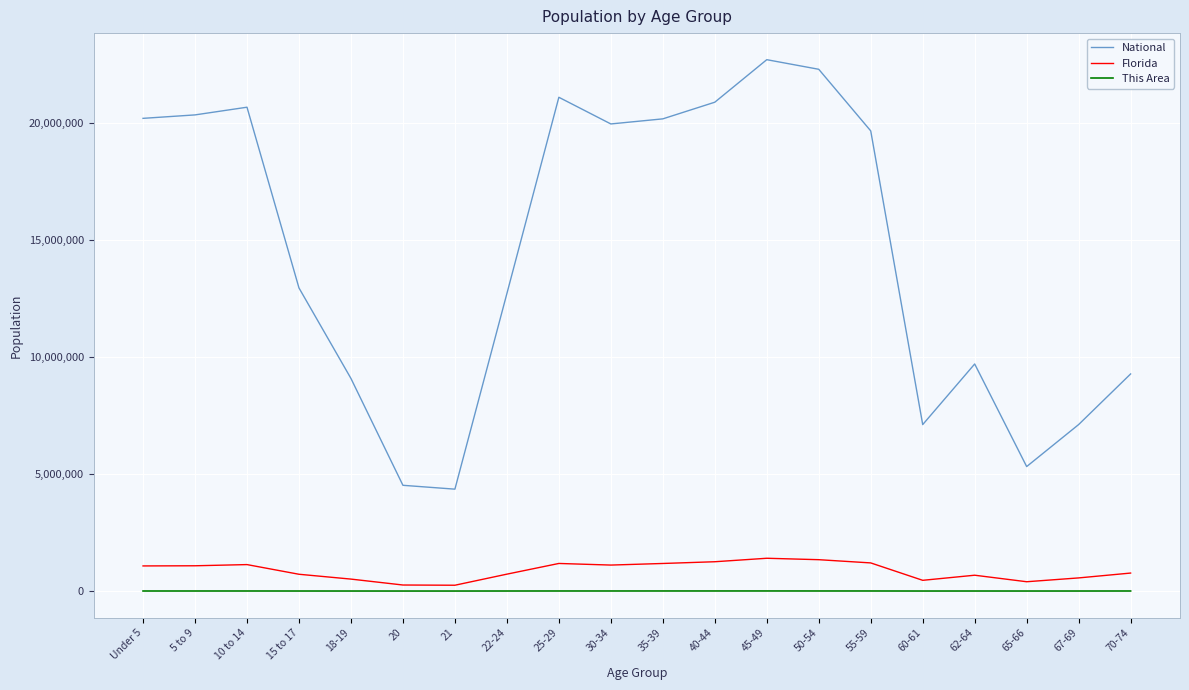

The value of National at 20 is 2445073. True or false?

False